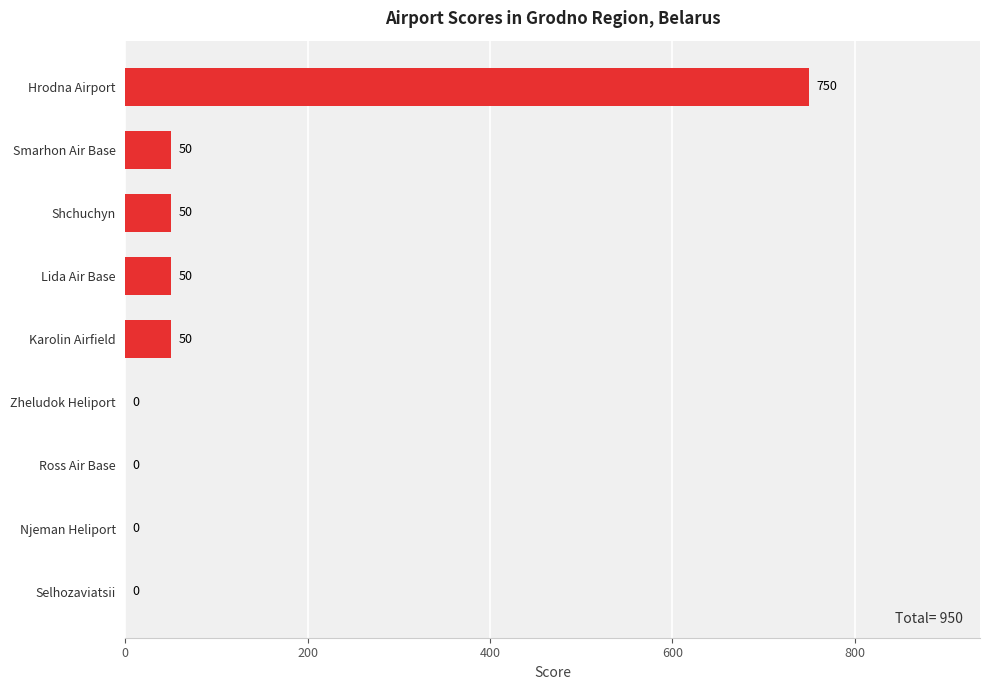

Reading bottom to top, extract all data points from this chart.

Selhozaviatsii=0	Njeman Heliport=0	Ross Air Base=0	Zheludok Heliport=0	Karolin Airfield=50	Lida Air Base=50	Shchuchyn=50	Smarhon Air Base=50	Hrodna Airport=750